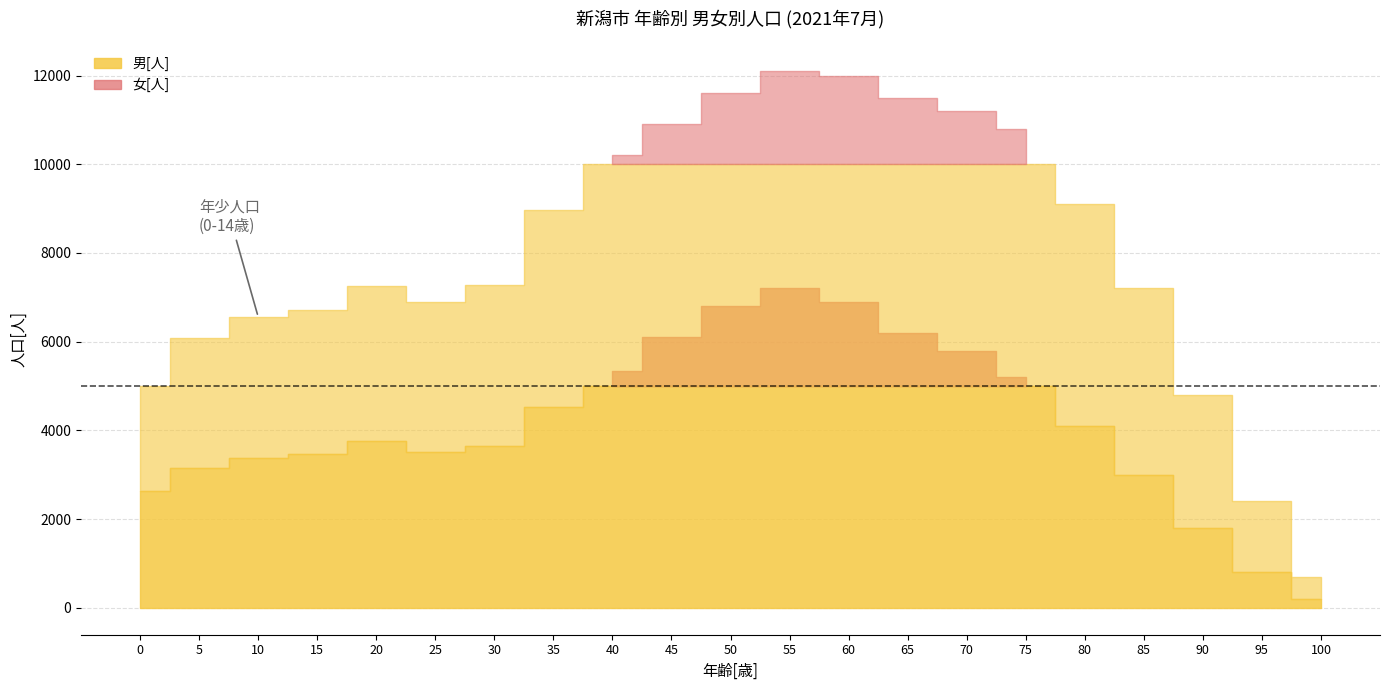

Is it true that 男[人] equals 4524 at 35?

True